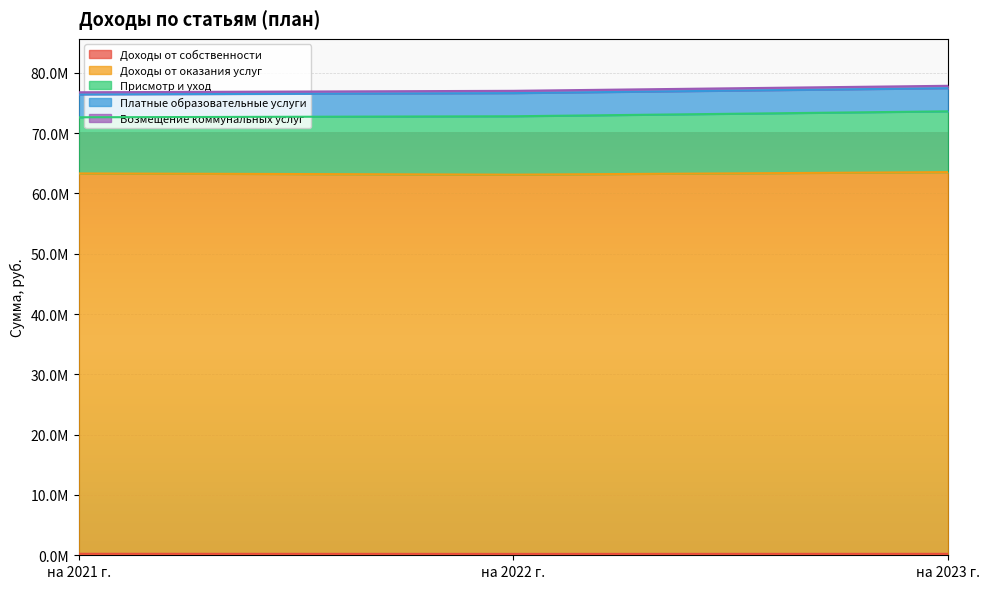

What is the difference between the highest and lowest values at на 2021 г.?

62817071.6